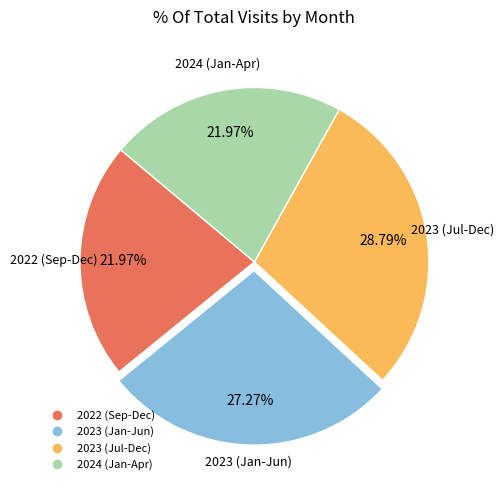

Does any single category account for the majority?

No